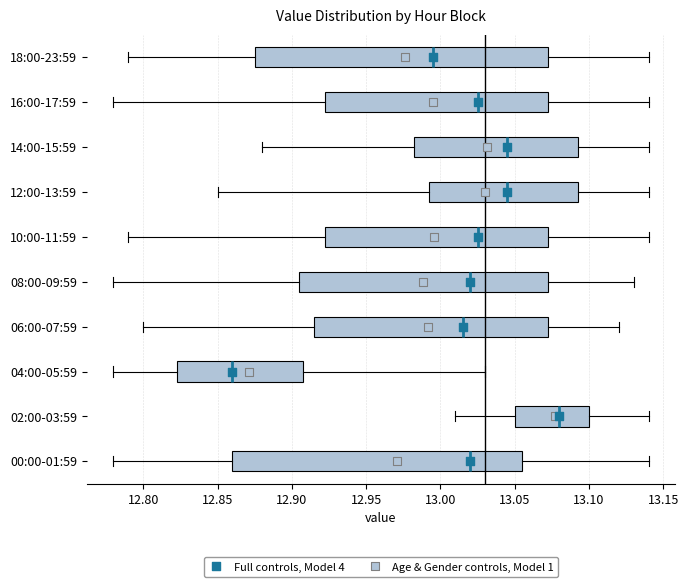

Reading bottom to top, read every box against the x-axis: the position of its median line, the range the box covers, and the ends of its whiskers. The values are not printed on the chart, so give them approximately, as read against the axis.

00:00-01:59: median 13.020, box 12.860 to 13.055, whiskers 12.780 to 13.140
02:00-03:59: median 13.080, box 13.050 to 13.100, whiskers 13.010 to 13.140
04:00-05:59: median 12.860, box 12.825 to 12.910, whiskers 12.780 to 13.030
06:00-07:59: median 13.015, box 12.915 to 13.075, whiskers 12.800 to 13.120
08:00-09:59: median 13.020, box 12.905 to 13.075, whiskers 12.780 to 13.130
10:00-11:59: median 13.025, box 12.925 to 13.075, whiskers 12.790 to 13.140
12:00-13:59: median 13.045, box 12.995 to 13.095, whiskers 12.850 to 13.140
14:00-15:59: median 13.045, box 12.985 to 13.095, whiskers 12.880 to 13.140
16:00-17:59: median 13.025, box 12.925 to 13.075, whiskers 12.780 to 13.140
18:00-23:59: median 12.995, box 12.875 to 13.075, whiskers 12.790 to 13.140